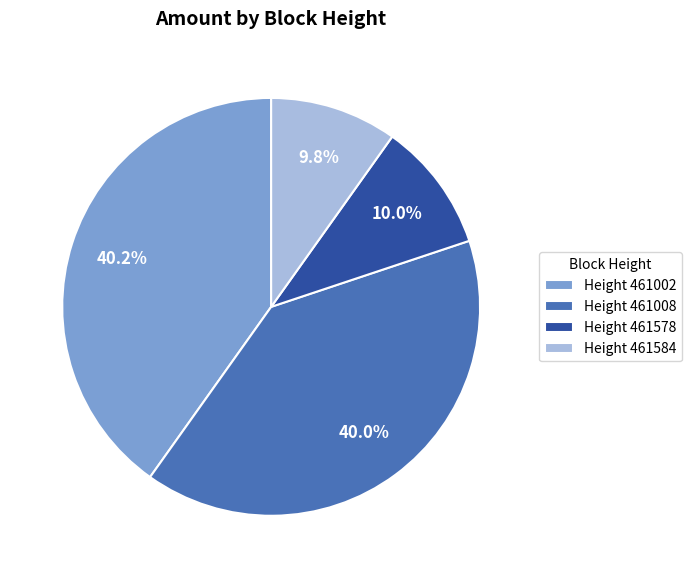

How much of the chart is everything except Height 461584?

90.2%